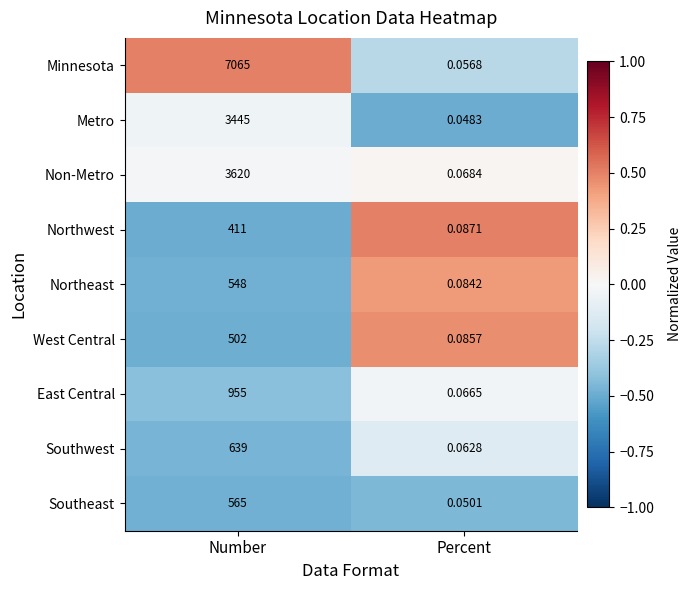

Which series has the widest spread of values?

Minnesota